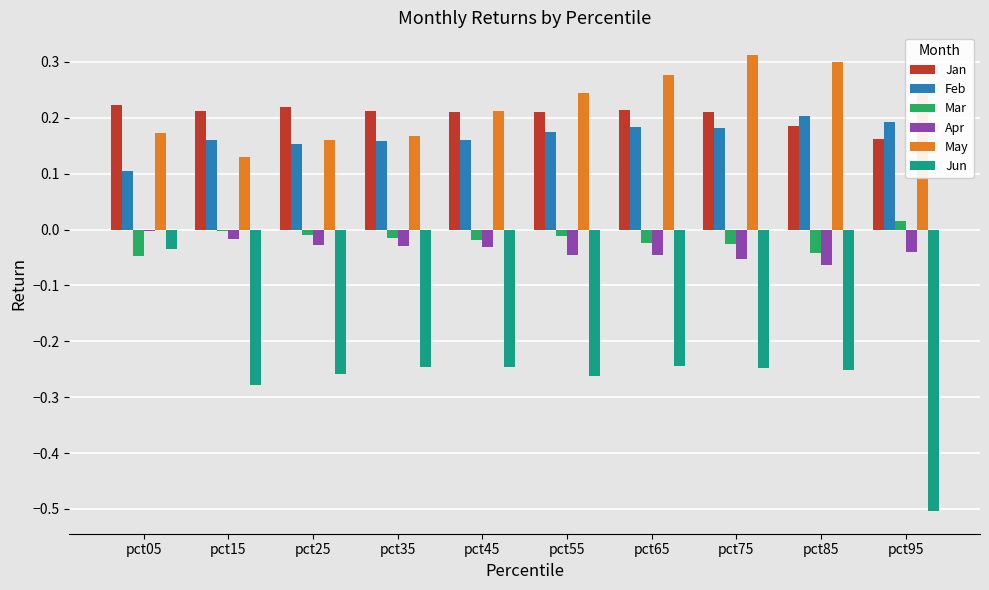

How many groups of bars are there?

10